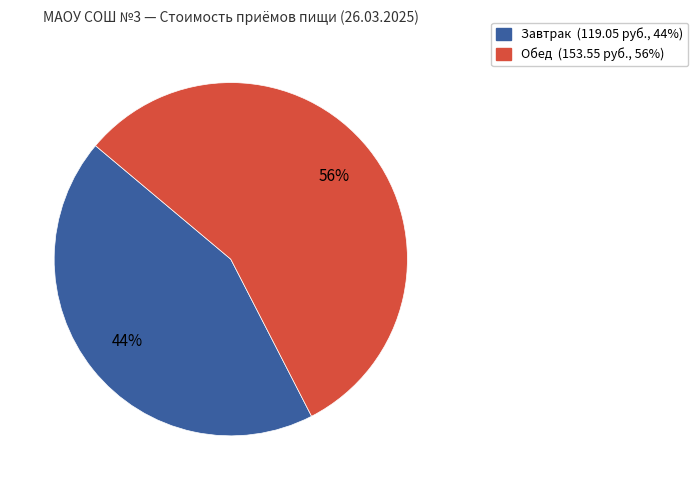

To the nearest percent, what is the average slice percentage?

50%